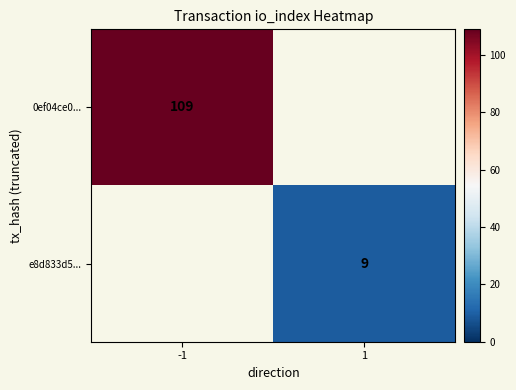

How many positive values does the e8d833d5... series have?

1